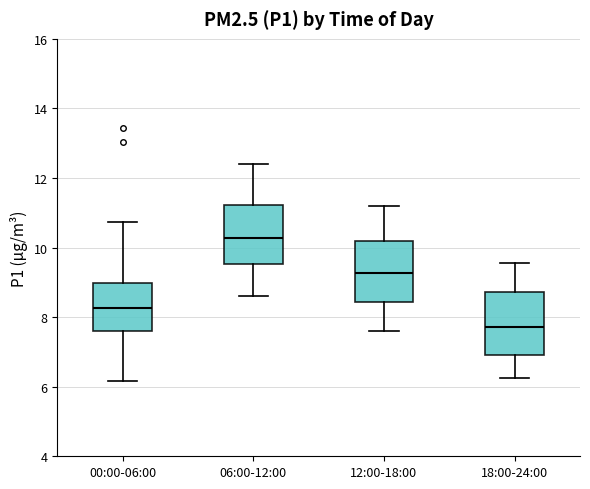

Reading left to right, transcribe this box plot: for each box, give where its median line is, the range the box spans, and where its two whiskers end, as read against the y-axis. The values are not printed on the chart, so give them approximately, as read against the axis.

00:00-06:00: median 8.2, box 7.6 to 9.0, whiskers 6.2 to 10.8
06:00-12:00: median 10.2, box 9.6 to 11.2, whiskers 8.6 to 12.4
12:00-18:00: median 9.2, box 8.4 to 10.2, whiskers 7.6 to 11.2
18:00-24:00: median 7.8, box 7.0 to 8.8, whiskers 6.2 to 9.6